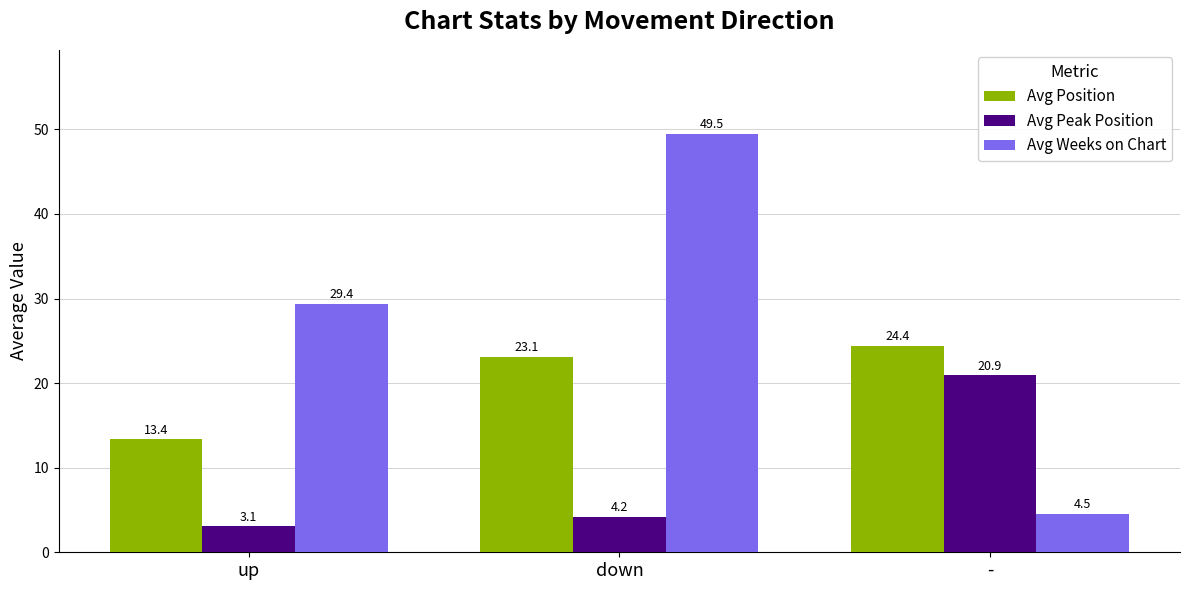

At which label does Avg Position first exceed 23?

down